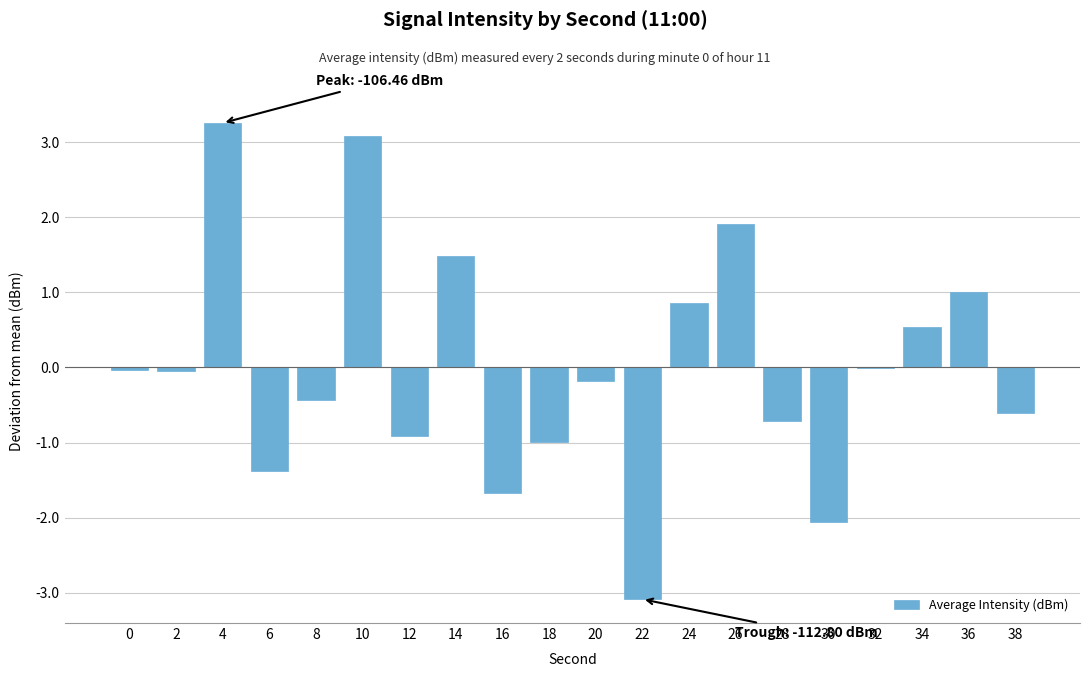

What is the greatest value displayed?

3.3